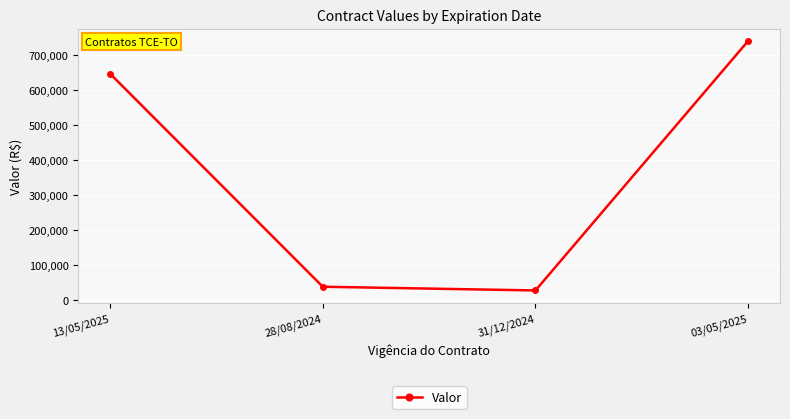

The chart shows a value of 293291.2 at 03/05/2025. True or false?

False